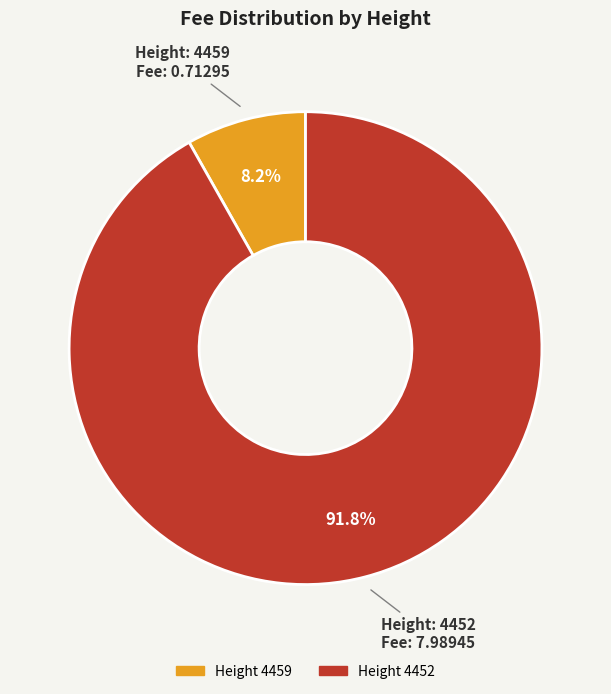

Is there any slice that represents more than half of the pie?

Yes